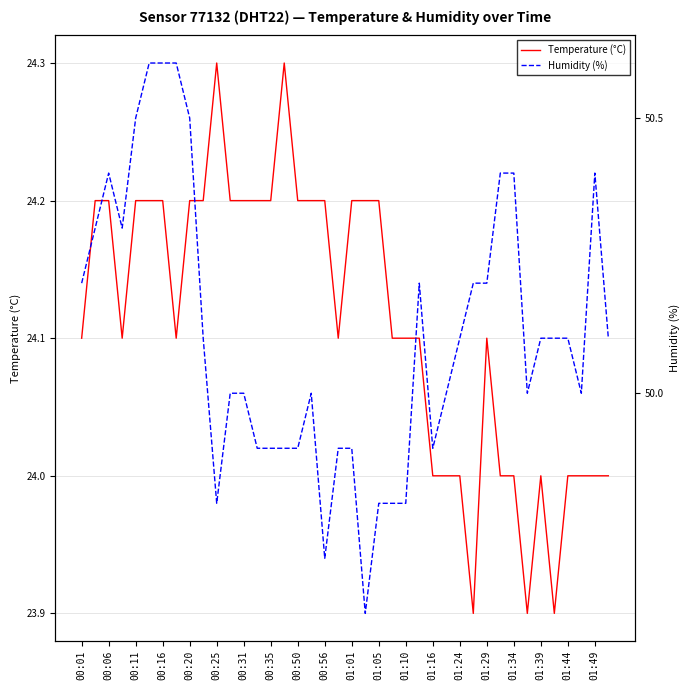

What is the sum of all Temperature (°C) values?

964.5